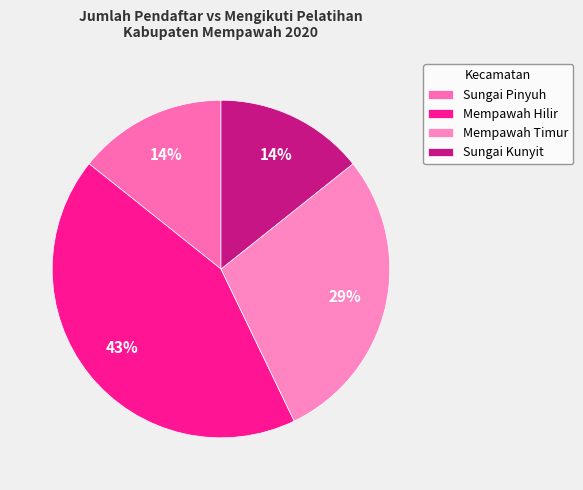

Is there a majority slice in this chart?

No